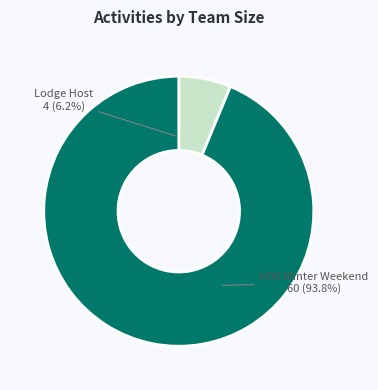

Which has a higher value, AYM Winter Weekend or Lodge Host?

AYM Winter Weekend